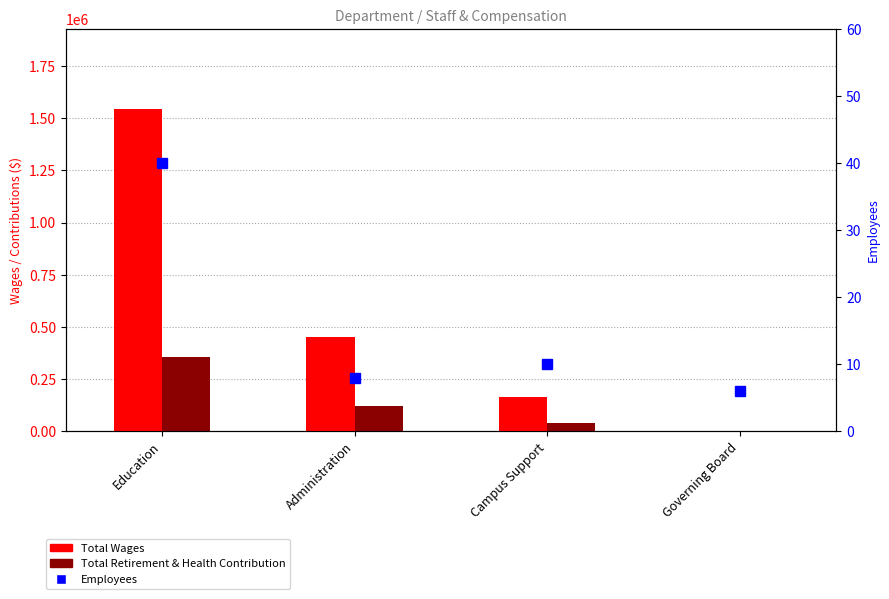

At which category is the sum across all series the highest?

Education